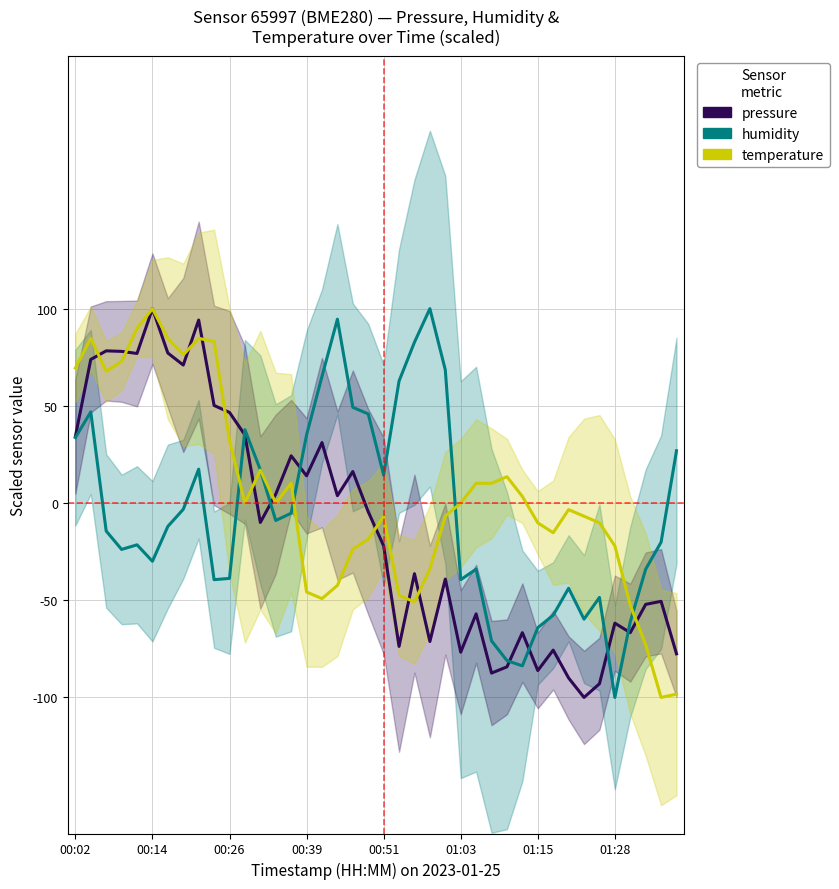

The value of pressure at 21 is -73.7. True or false?

True